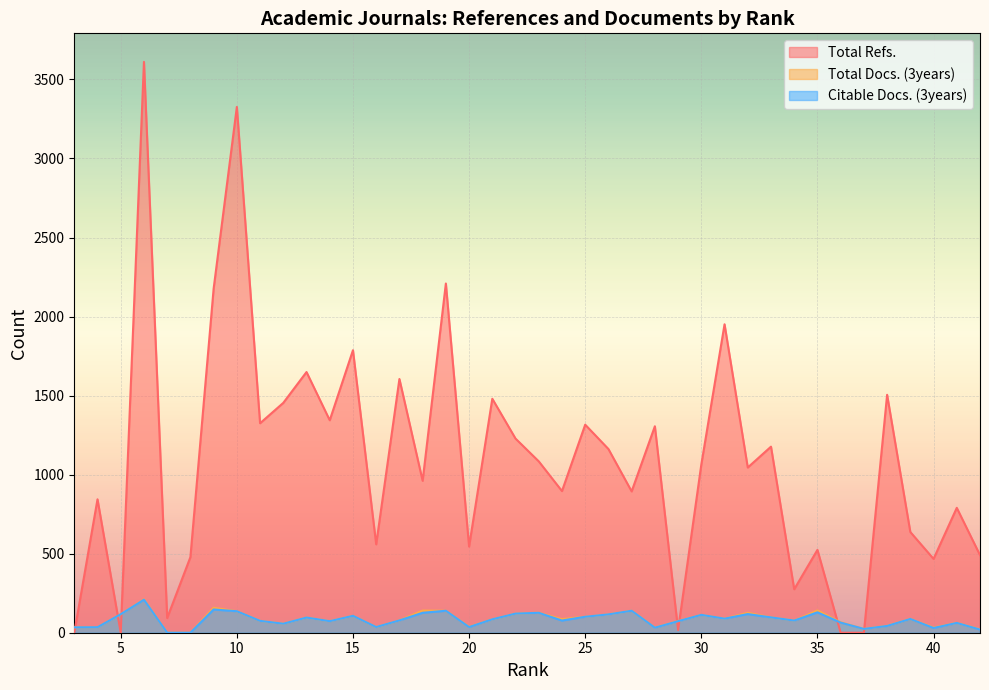

How many data points does each series have?

40